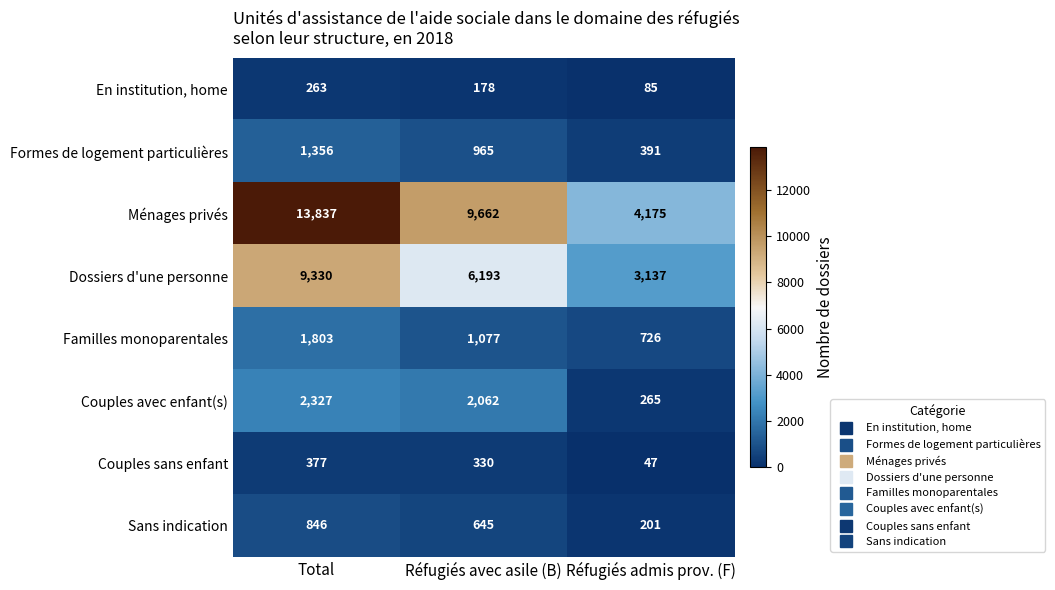

What is the minimum value shown in the chart?

47